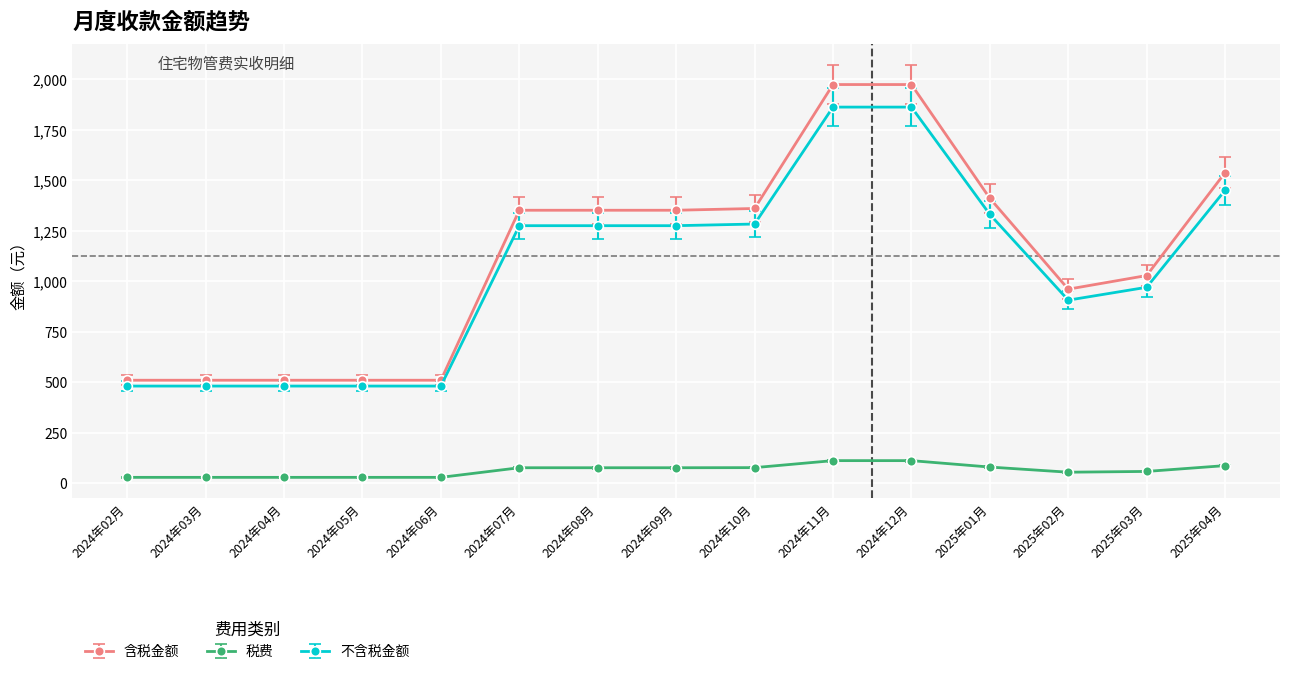

What is the sum of the 税费 values at 2024年08月 and 2025年04月?

163.4